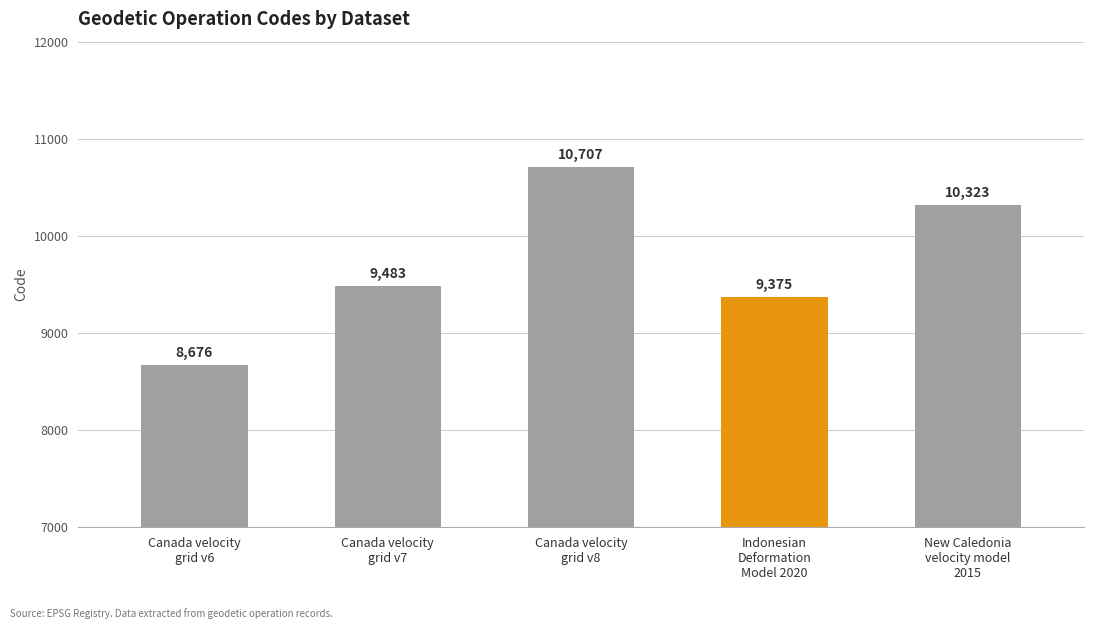

Reading left to right, list all the values displayed in this chart.

8676	9483	10707	9375	10323